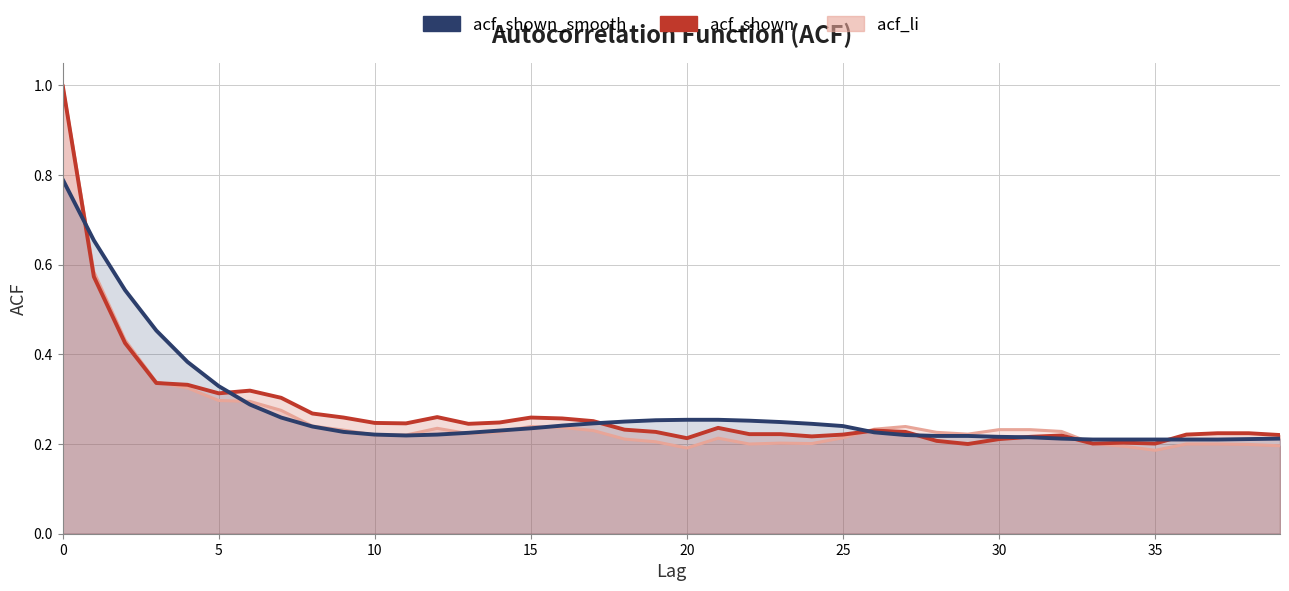

At which category does acf_shown_smooth reach its first local valley?

11